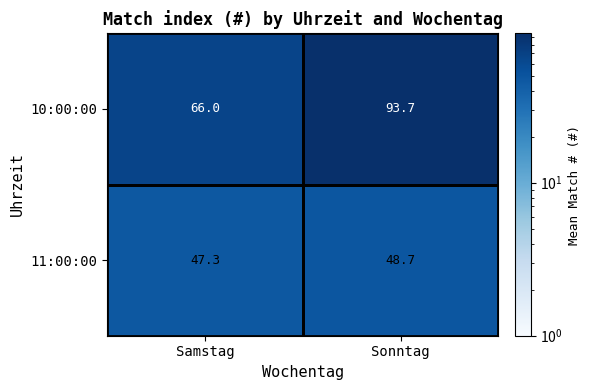

At which category is the sum across all series the highest?

Sonntag